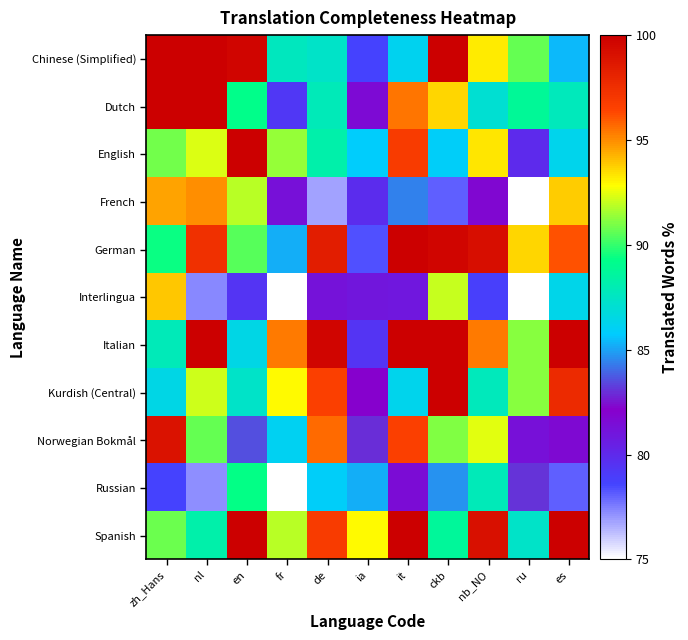

At ru, list the series in order from smallest to largest.

French, Interlingua, English, Norwegian Bokmål, Russian, Spanish, Dutch, Chinese (Simplified), Italian, Kurdish (Central), German